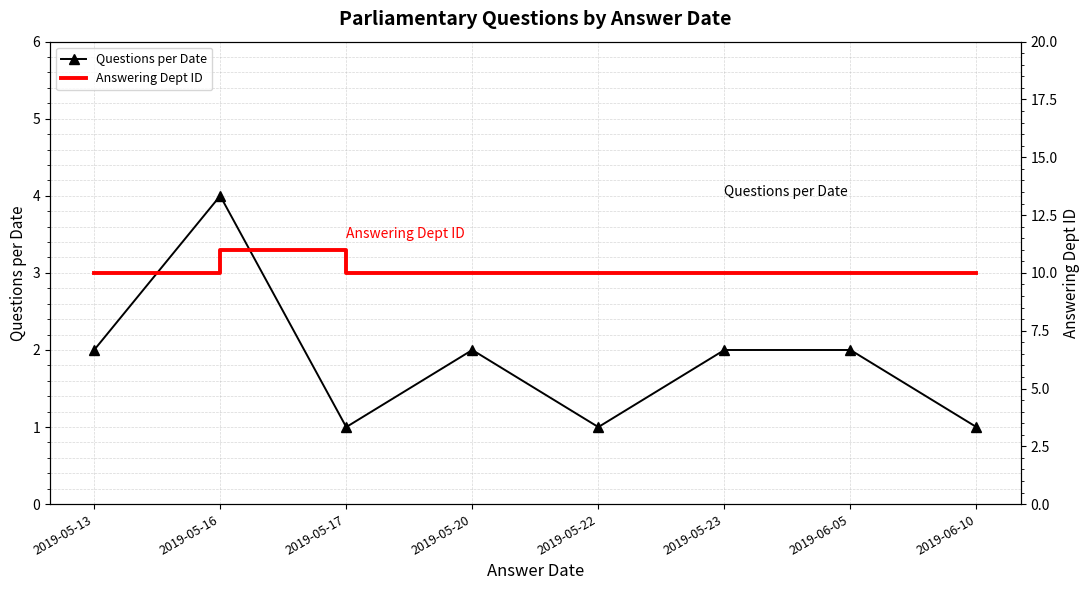

What is the greatest value displayed?

11